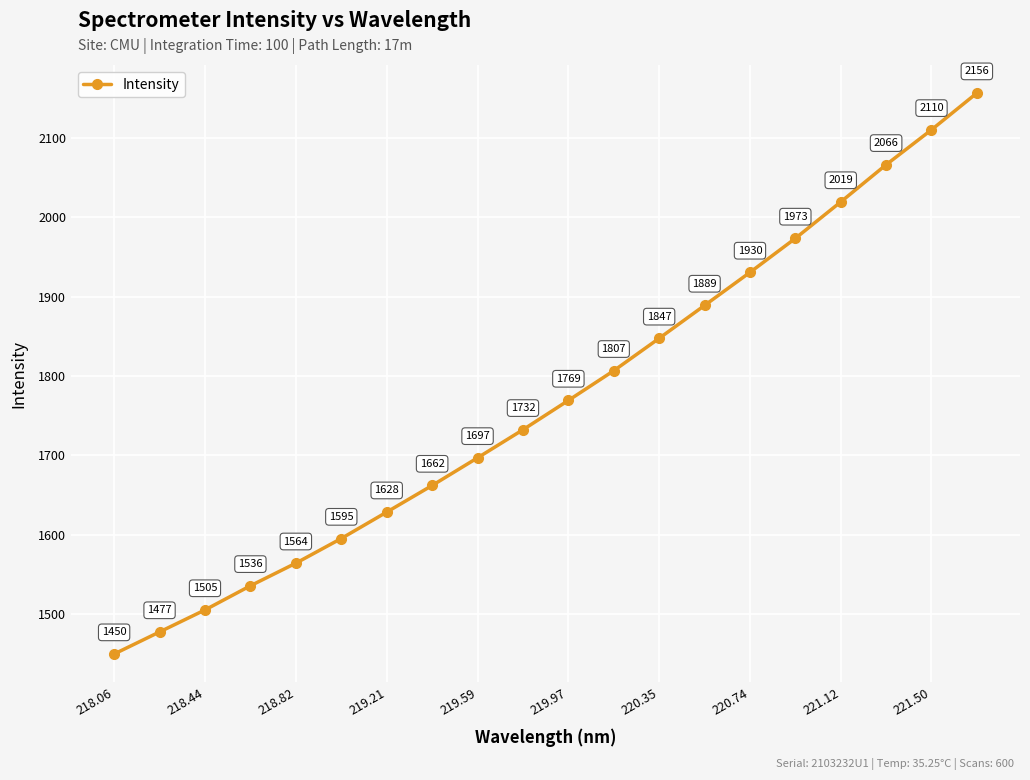

What is the value of the 14th point from the left?

1888.8